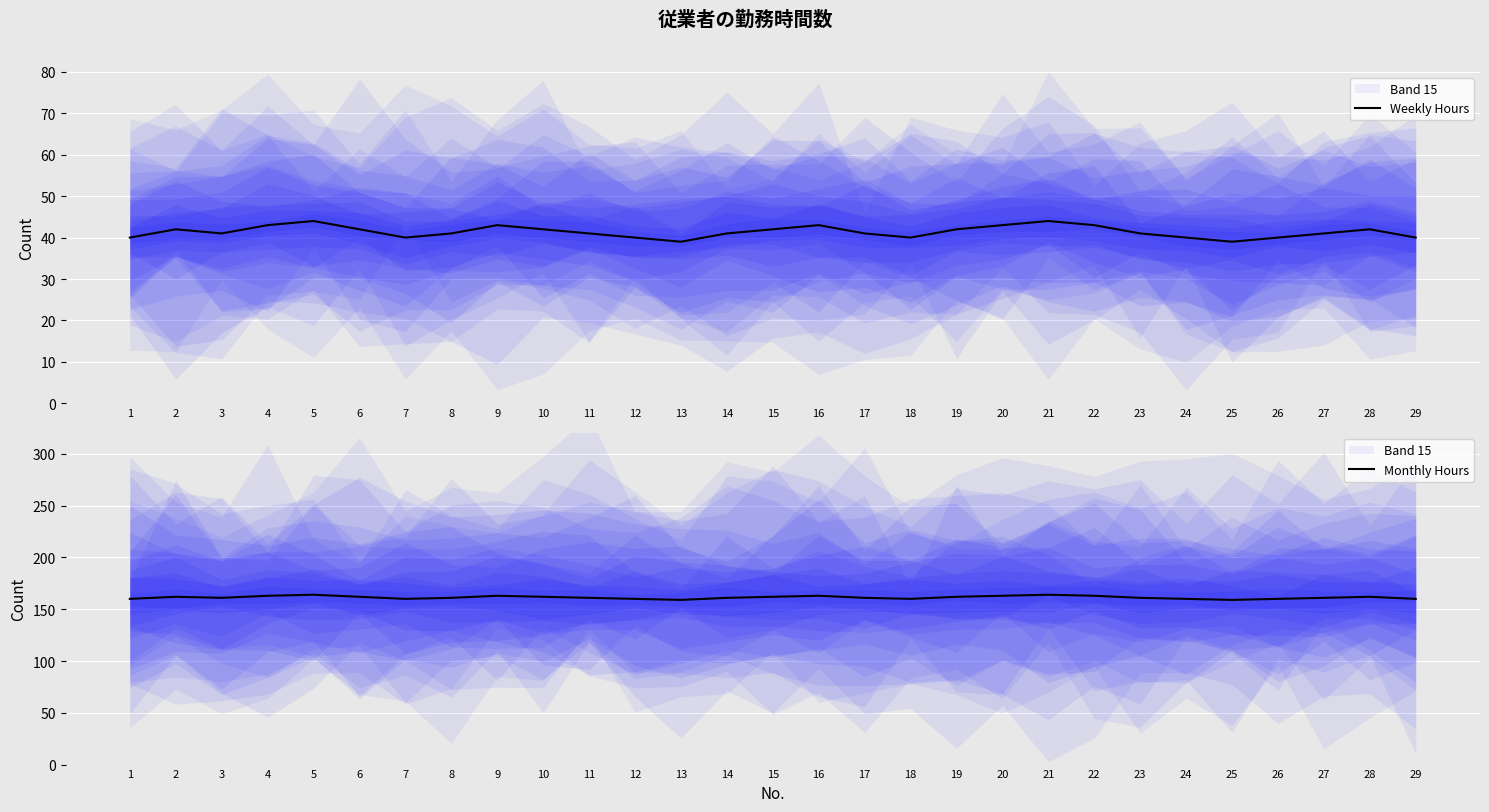

True or false: Monthly Hours and Weekly Hours intersect in this chart.

False